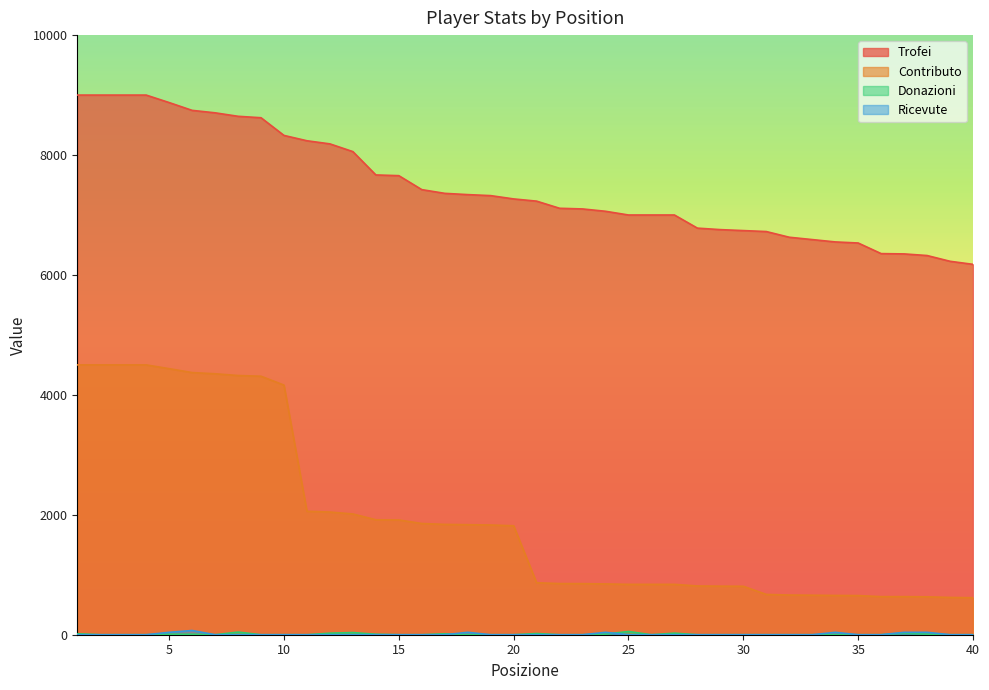

True or false: Trofei and Donazioni intersect in this chart.

False